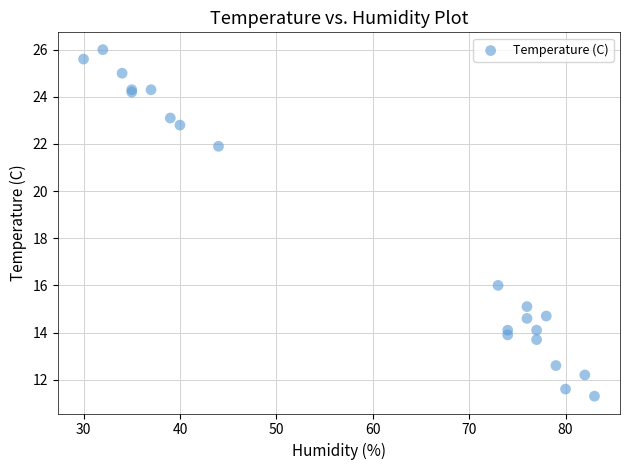

What Y value in the scatter plot is closest to 18?

16.0